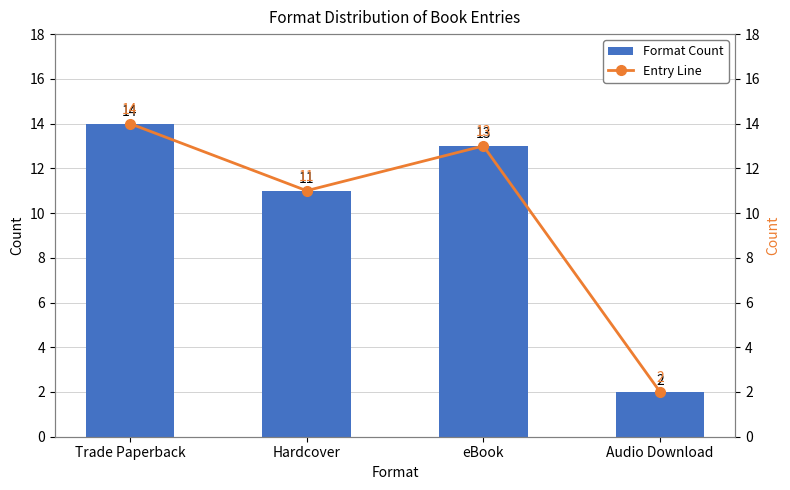

Reading left to right, list all the values displayed in this chart.

Format Count: Trade Paperback=14	Hardcover=11	eBook=13	Audio Download=2
Entry Line: Trade Paperback=14	Hardcover=11	eBook=13	Audio Download=2